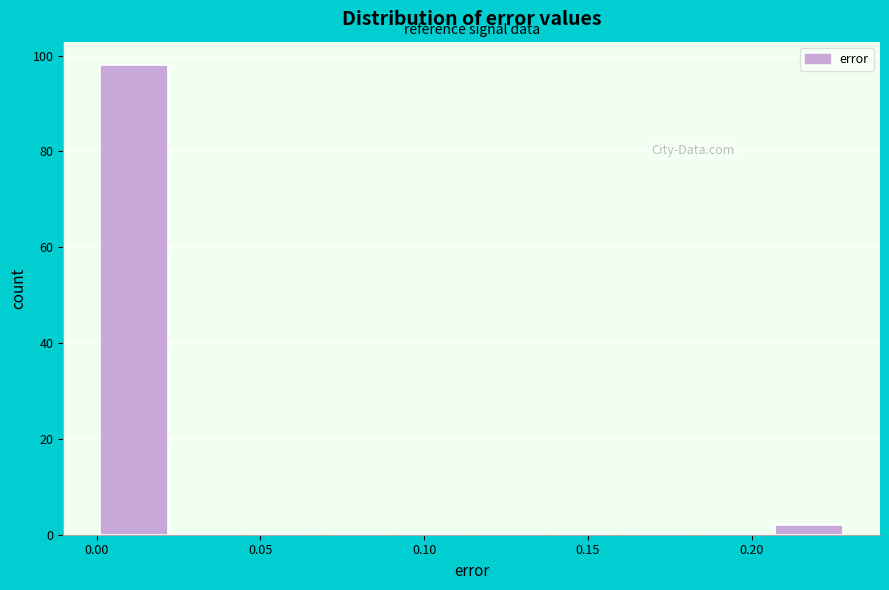

Reading left to right, list every bar in this chart as the range it spans on the x-axis followed by its height. Neither the bar edges nor the heights are printed on the chart, so give them approximately, as read against the axes.

0.000 to 0.025: 98
0.025 to 0.045: 0
0.045 to 0.070: 0
0.070 to 0.090: 0
0.090 to 0.115: 0
0.115 to 0.135: 0
0.135 to 0.160: 0
0.160 to 0.185: 0
0.185 to 0.205: 0
0.205 to 0.230: 2